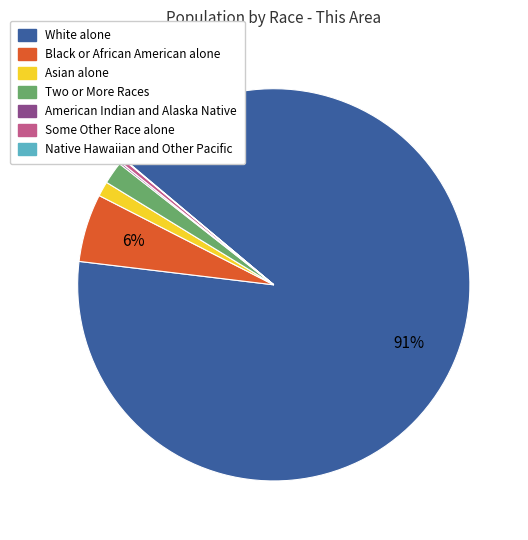

Combined, do Black or African American alone and White alone account for over 50%?

Yes